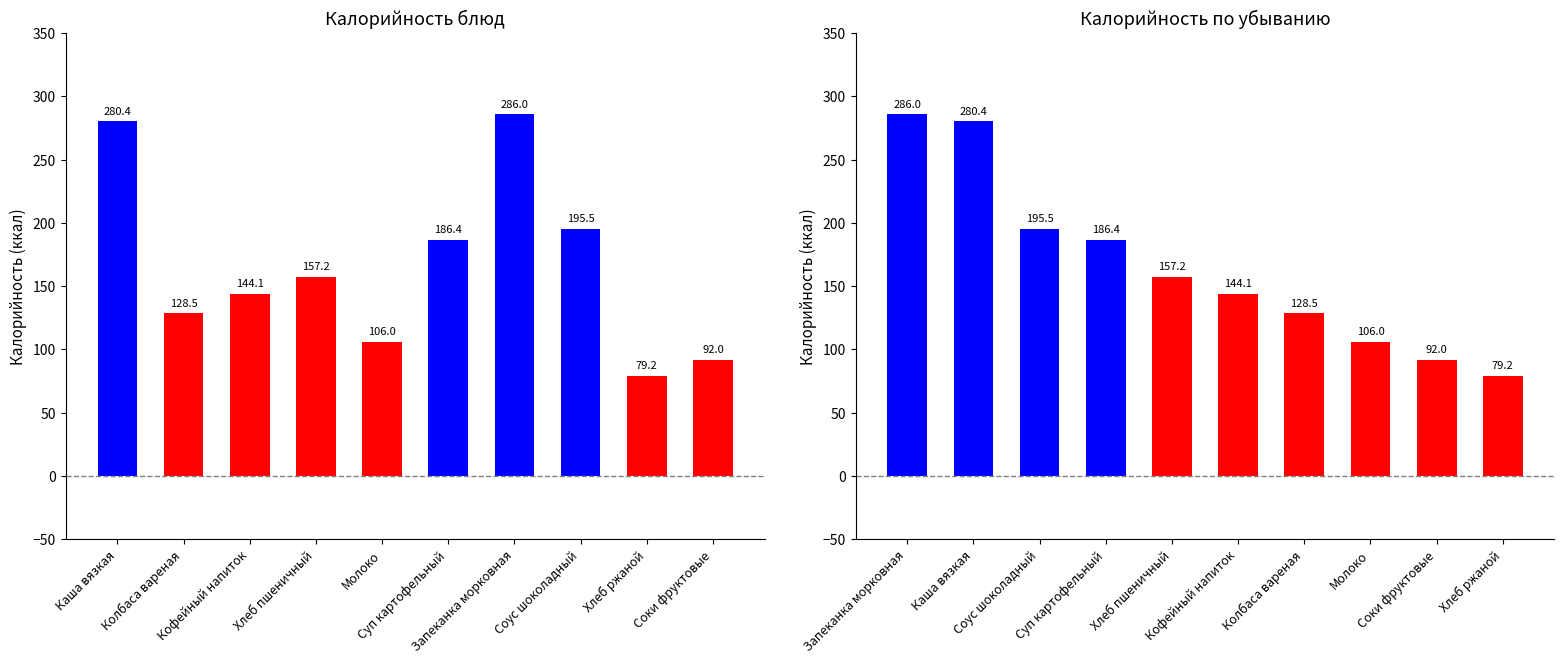

What is the smallest value displayed?

79.2